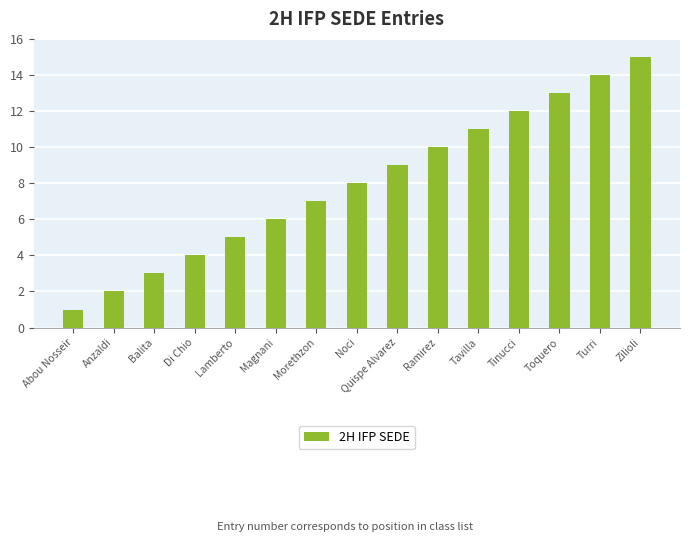

Count the number of data series in this chart.

1